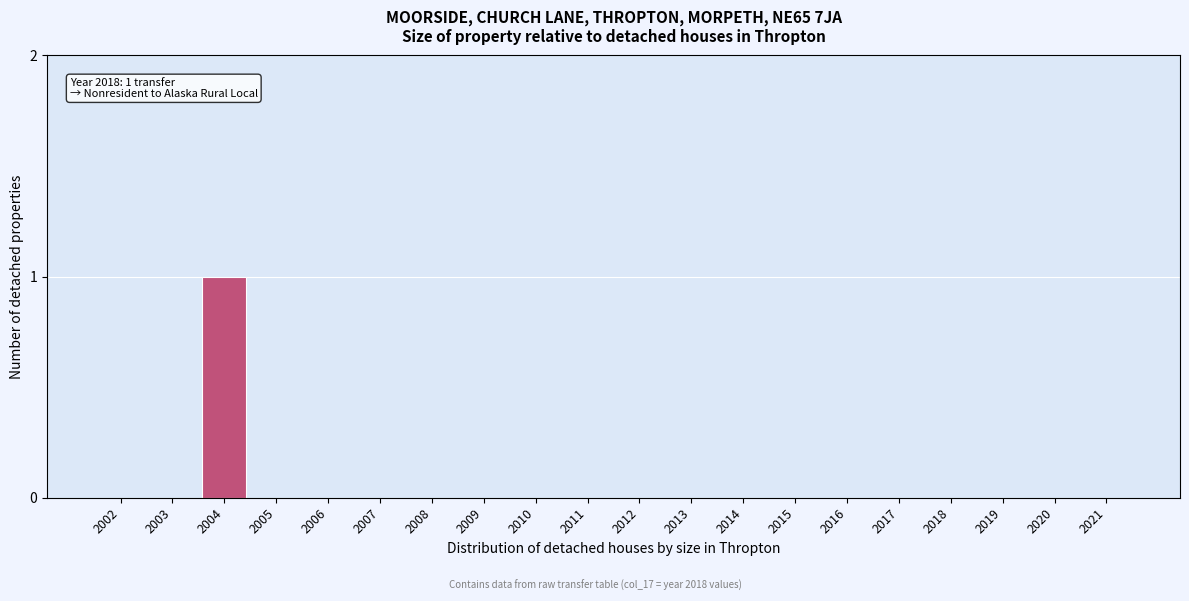

Reading left to right, what are all the values shown in this chart?

2002=0	2003=0	2004=1	2005=0	2006=0	2007=0	2008=0	2009=0	2010=0	2011=0	2012=0	2013=0	2014=0	2015=0	2016=0	2017=0	2018=0	2019=0	2020=0	2021=0